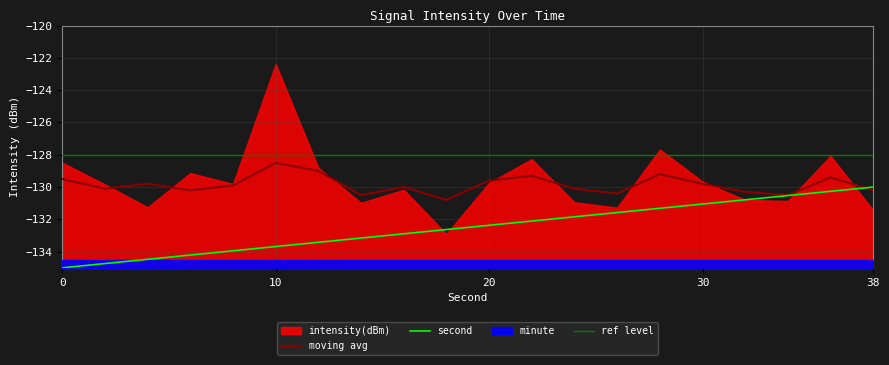

What is the value of the second_scaled point at the 7th from the left?

-133.4